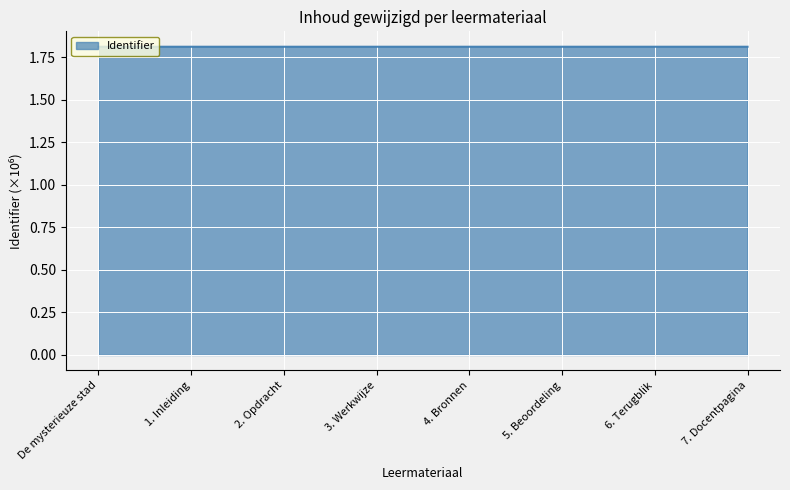

Approximately how many times larger is the value at 1. Inleiding compared to 7. Docentpagina?

1.0